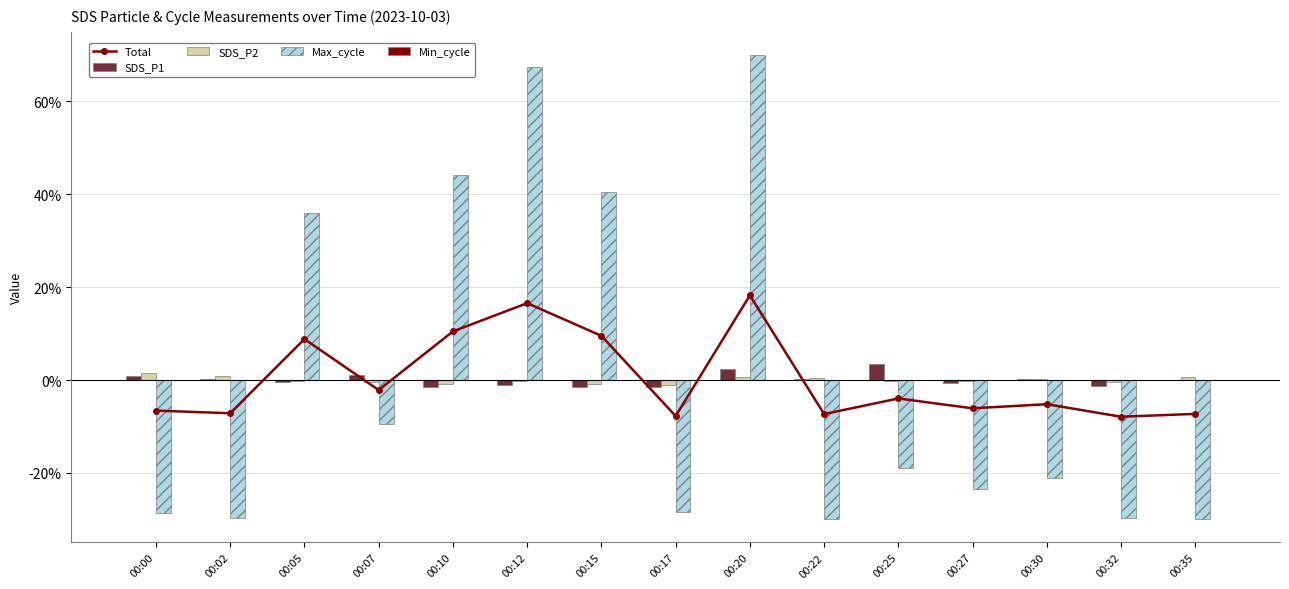

Reading right to left, list all the values displayed in this chart.

Total: 00:35=-7.3	00:32=-7.9	00:30=-5.2	00:27=-6.1	00:25=-4.0	00:22=-7.3	00:20=18.2	00:17=-7.8	00:15=9.5	00:12=16.6	00:10=10.5	00:07=-2.2	00:05=8.8	00:02=-7.2	00:00=-6.6
SDS_P1: 00:35=0.1	00:32=-1.4	00:30=0.1	00:27=-0.6	00:25=3.4	00:22=0.2	00:20=2.3	00:17=-1.5	00:15=-1.4	00:12=-1.1	00:10=-1.5	00:07=1.1	00:05=-0.5	00:02=0.1	00:00=0.8
SDS_P2: 00:35=0.7	00:32=-0.5	00:30=0.2	00:27=-0.3	00:25=-0.3	00:22=0.5	00:20=0.7	00:17=-1.1	00:15=-0.9	00:12=-0.1	00:10=-0.8	00:07=-0.3	00:05=-0.1	00:02=0.9	00:00=1.4
Max_cycle: 00:35=-30.0	00:32=-29.8	00:30=-21.2	00:27=-23.5	00:25=-19.0	00:22=-30.0	00:20=70.0	00:17=-28.4	00:15=40.5	00:12=67.5	00:10=44.2	00:07=-9.5	00:05=35.9	00:02=-29.6	00:00=-28.6
Min_cycle: 00:35=0.0	00:32=0.0	00:30=0.0	00:27=0.0	00:25=0.0	00:22=0.0	00:20=0.0	00:17=0.0	00:15=0.0	00:12=0.0	00:10=0.0	00:07=0.0	00:05=0.0	00:02=0.0	00:00=0.0